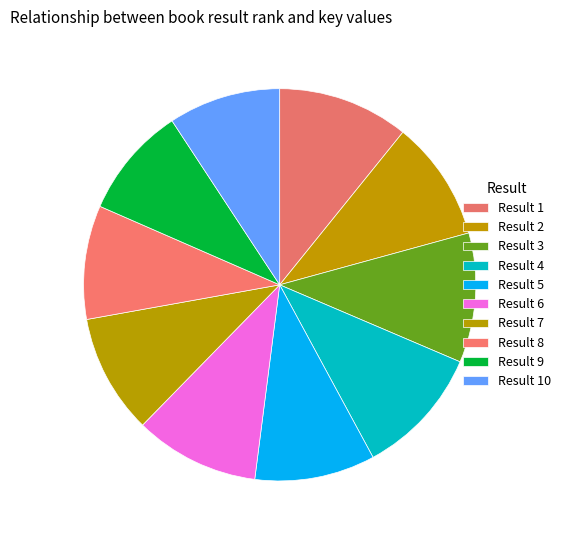

Count the number of slices in the pie.

10